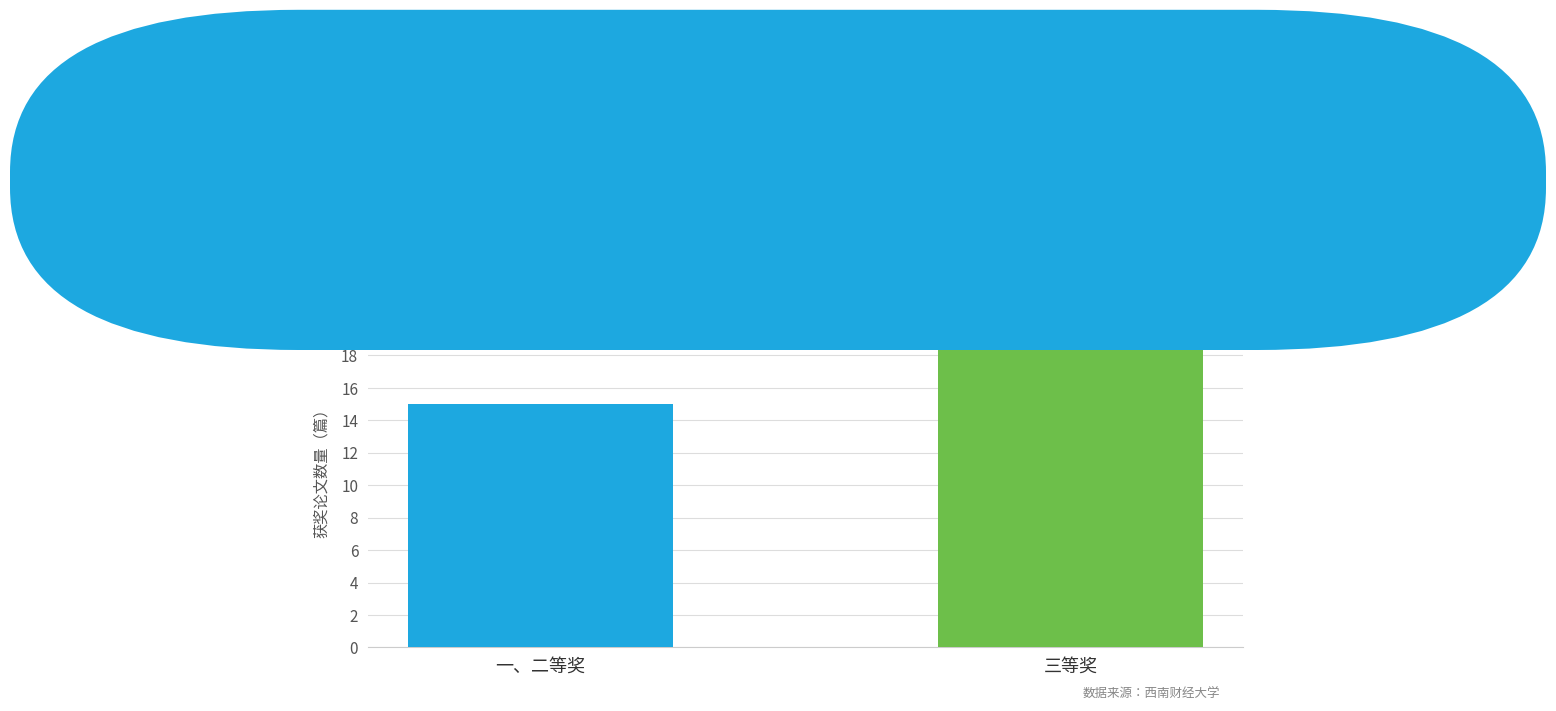

True or false: the data shows 15 at 一、二等奖.

True